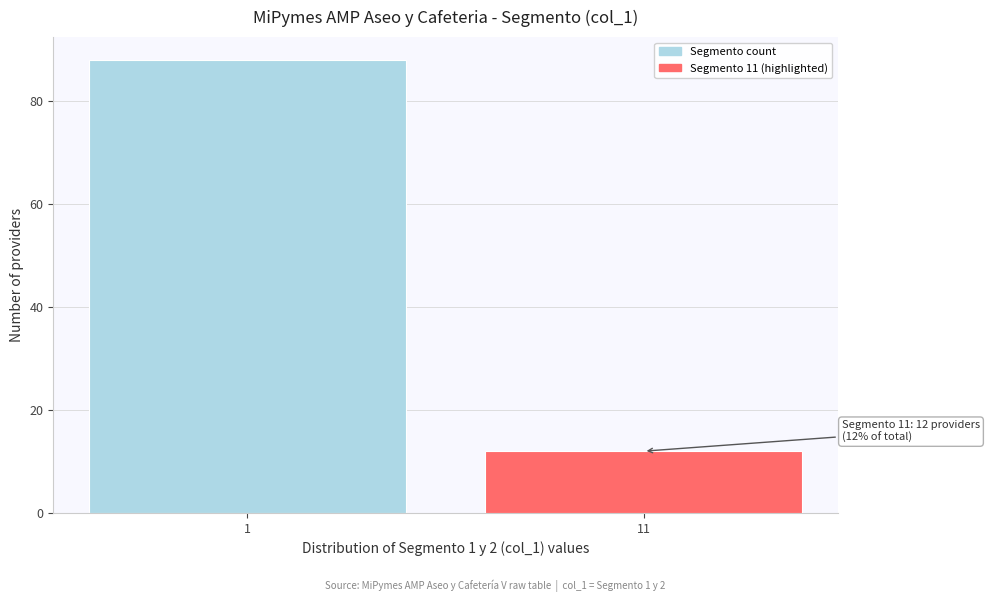

Reading left to right, extract all data points from this chart.

1=88	11=12